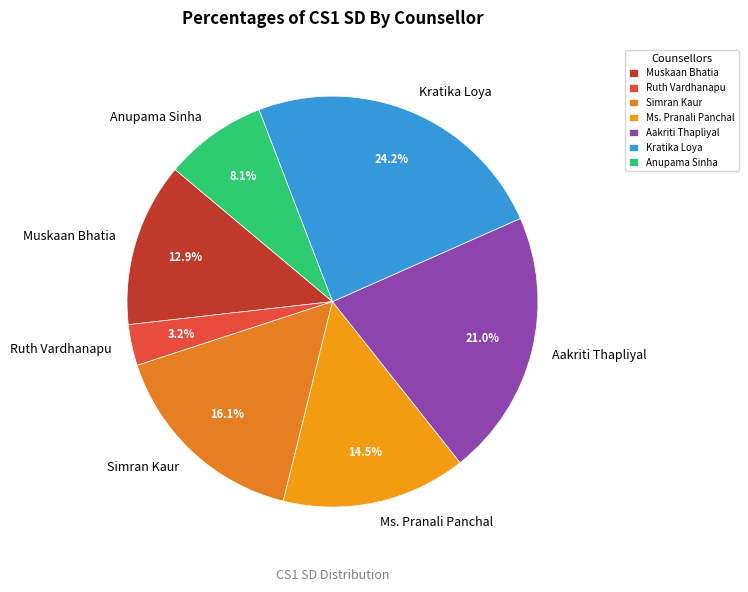

What percentage is the Simran Kaur slice, to the nearest percent?

16%